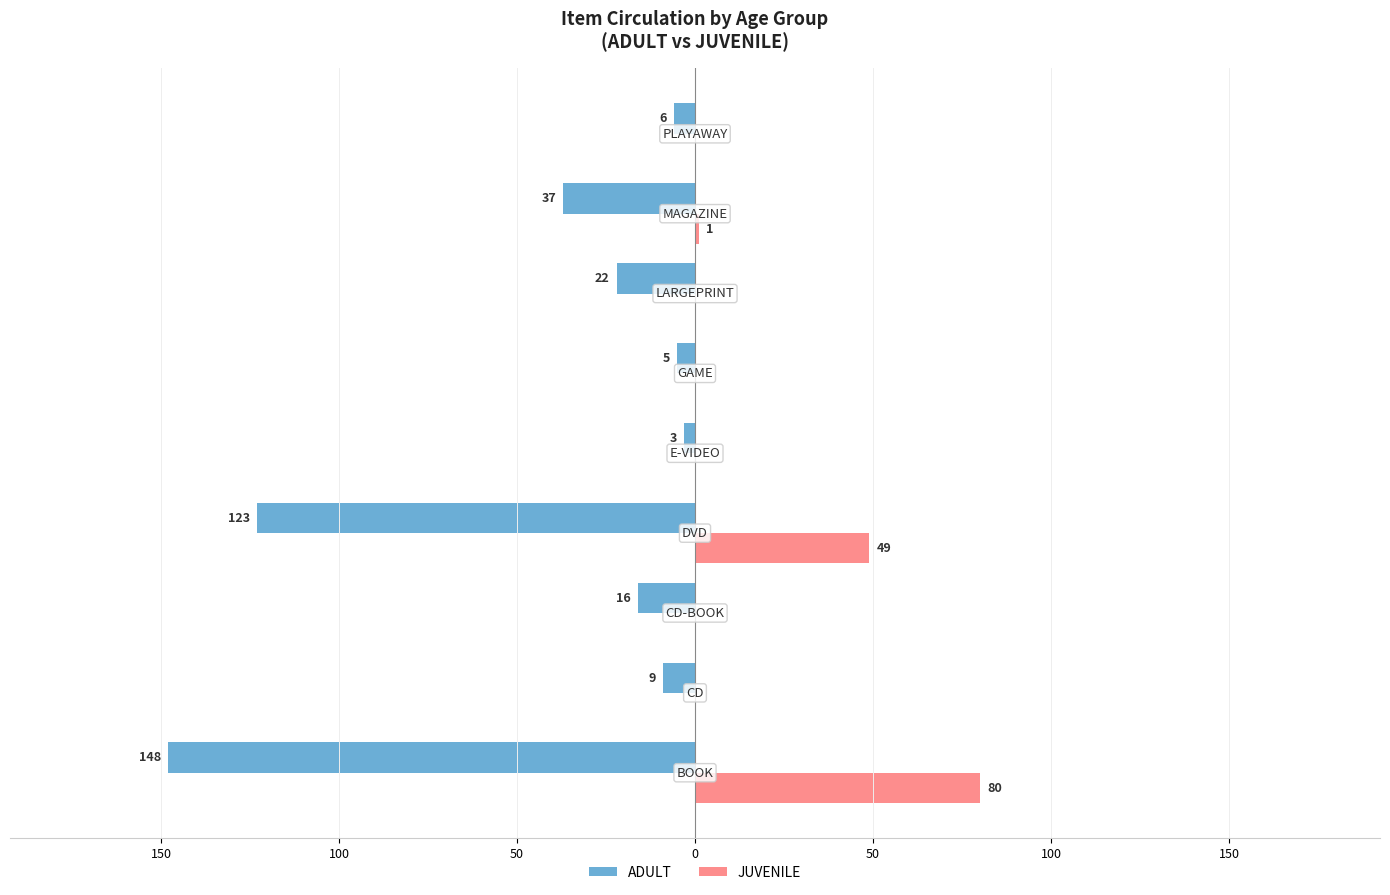

What are all the series names shown in the legend?

ADULT, JUVENILE